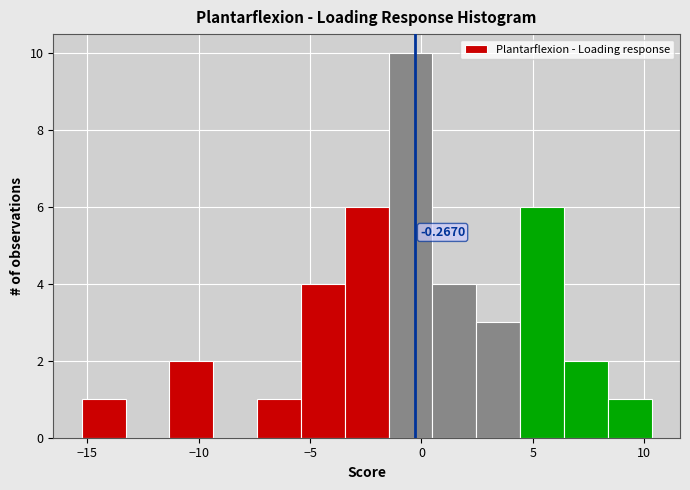

Read against the x-axis, roughly where is the centre of the tallest bar?

-0.5